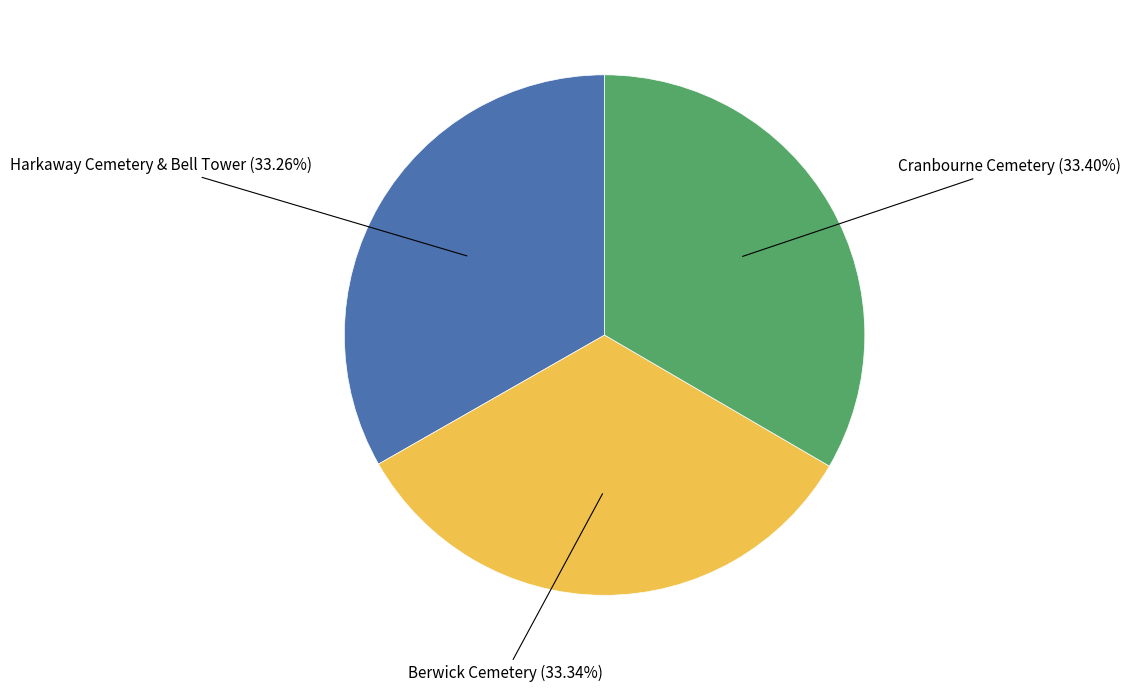

Does any single category account for the majority?

No